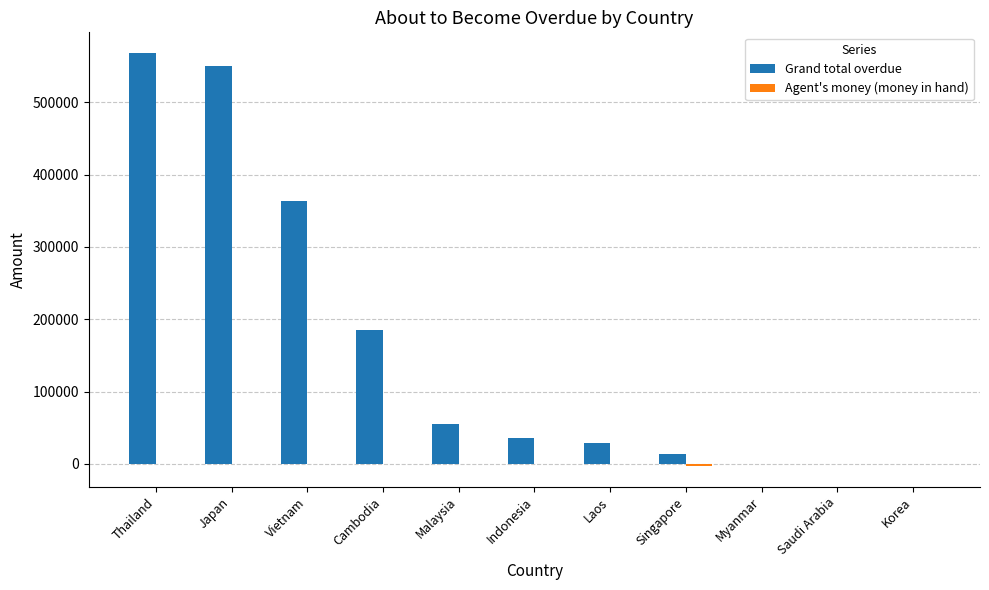

The value of Grand total overdue at Singapore is 13328.4. True or false?

True